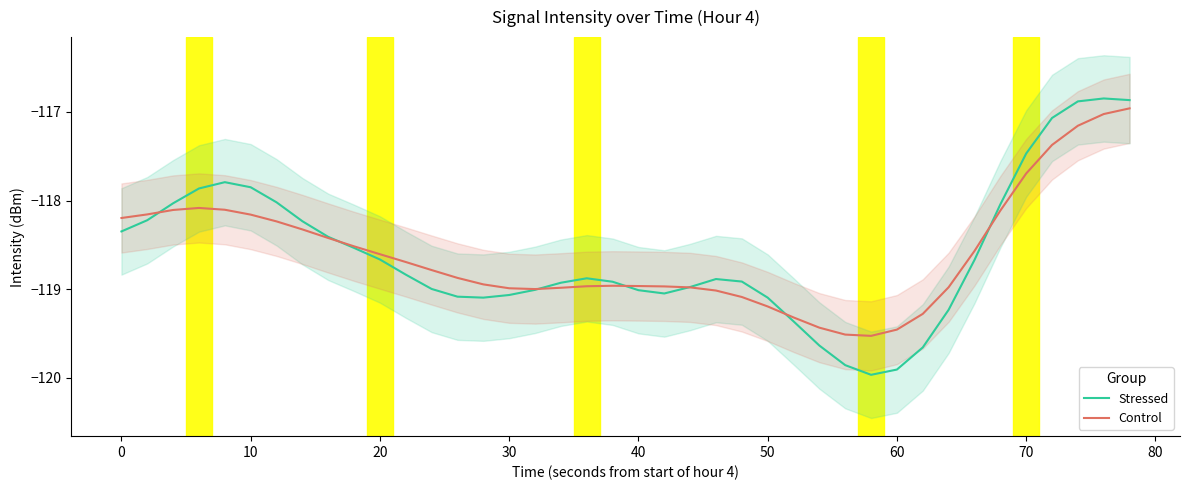

At how many categories does at least one series exceed -117?

3